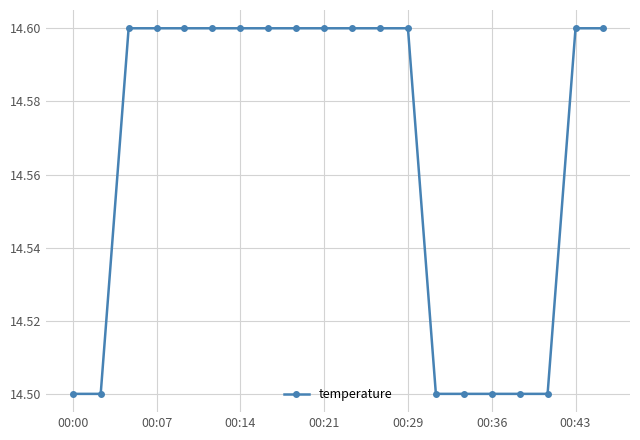

What is the sum of all values?

291.3